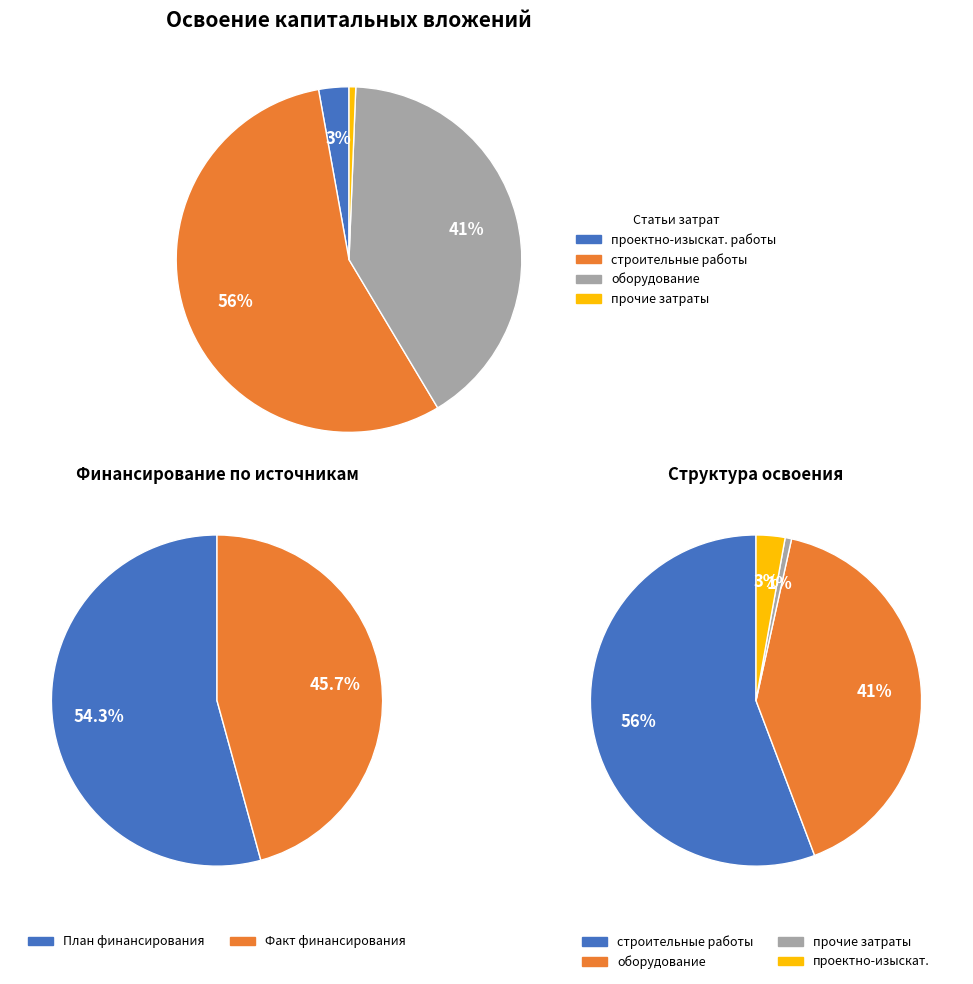

To the nearest percent, what is the difference between the Освоение капитальных вложений and 3 slice percentages?

2%